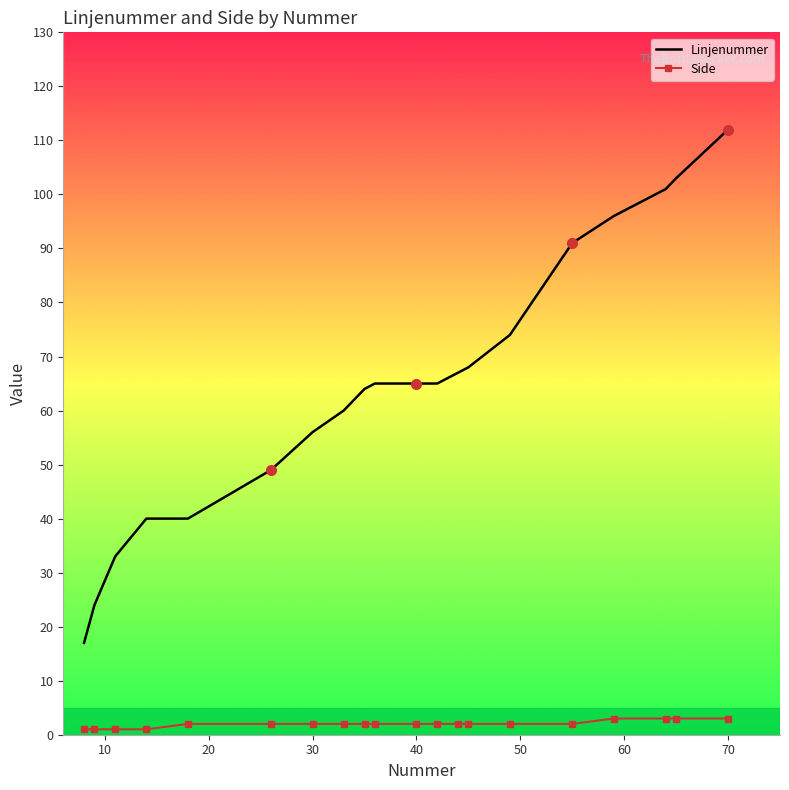

What is the difference between the second highest and second lowest values in the Linjenummer series?

79